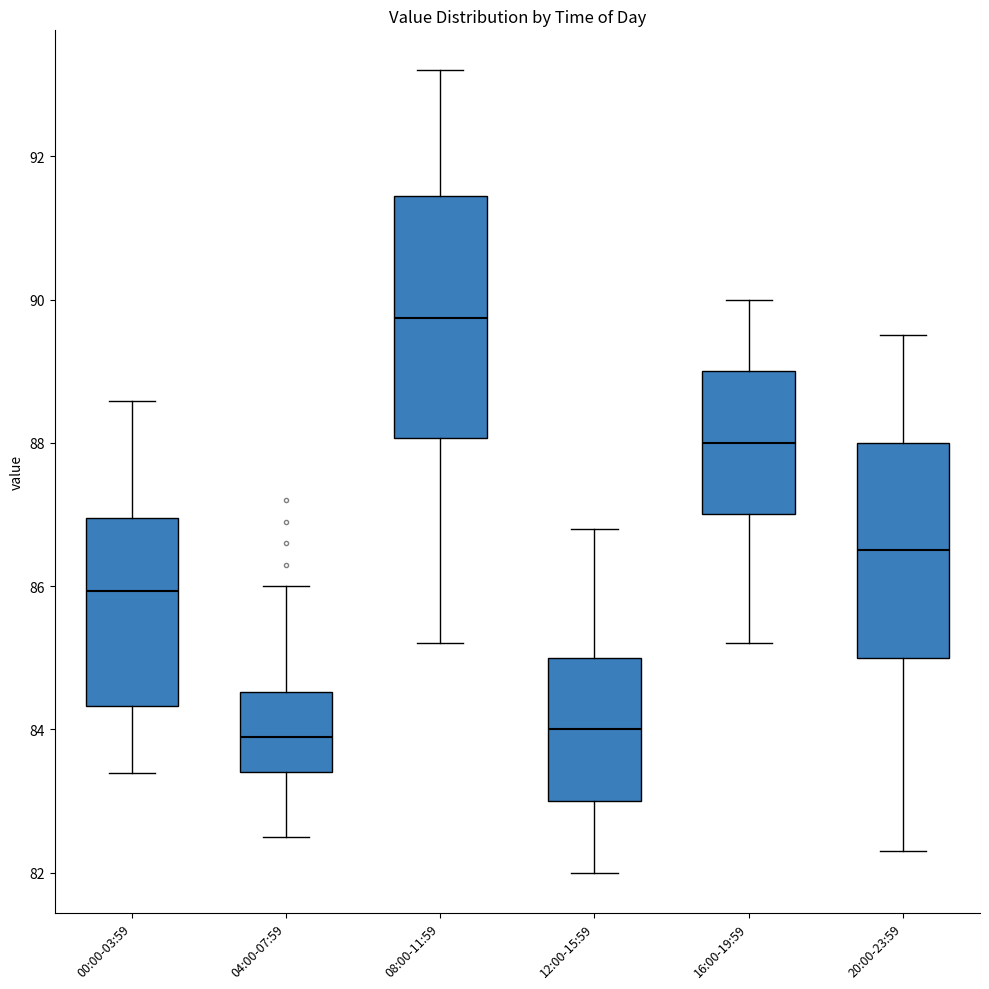

Which box's median line is the highest?

08:00-11:59